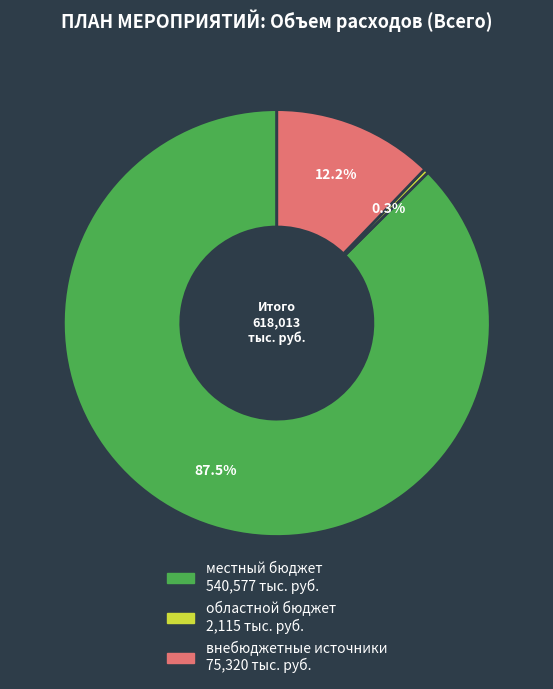

What is the majority slice?

местный бюджет